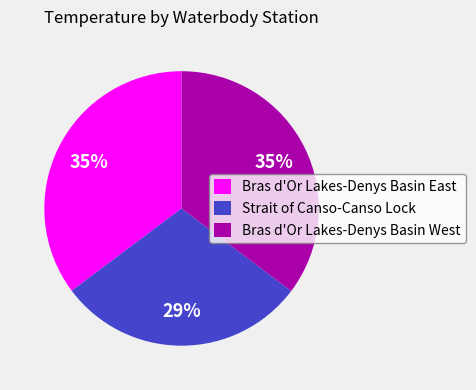

What percentage is the Bras d'Or Lakes-Denys Basin East slice, to the nearest percent?

35%